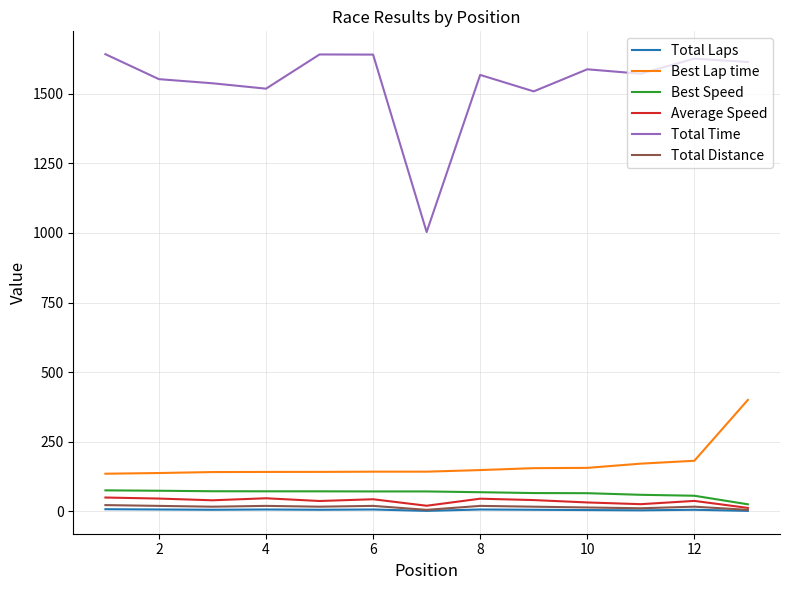

What is the greatest value displayed?

1642.2